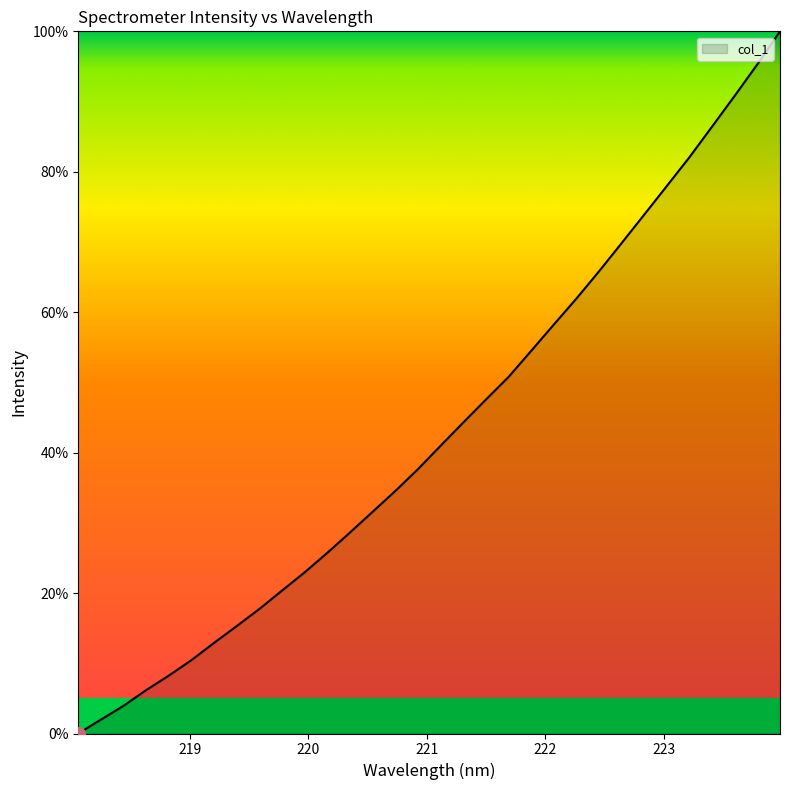

What is the greatest value displayed?

100.0